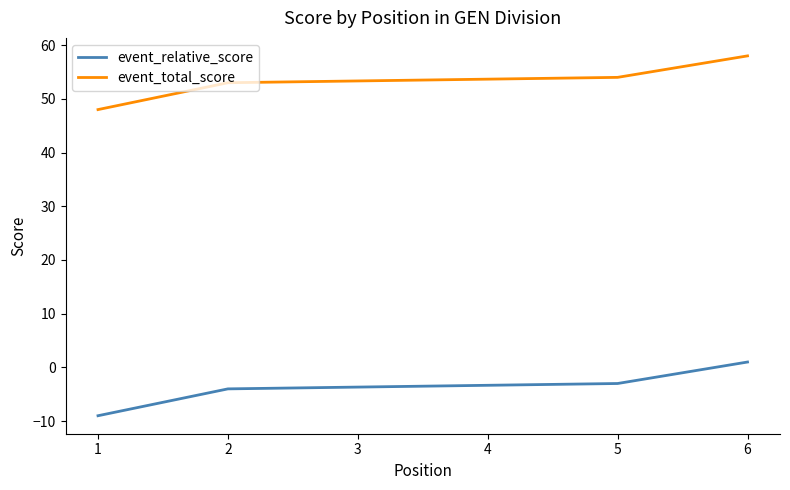

What is the highest value of the event_relative_score series?

1